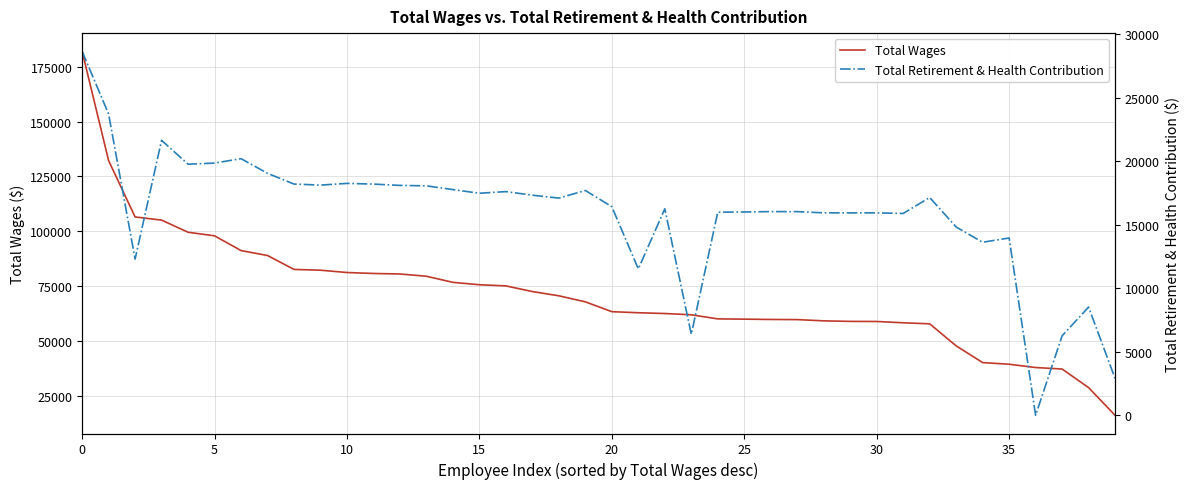

List the series in order of their overall mean, highest first.

Total Wages, Total Retirement & Health Contribution